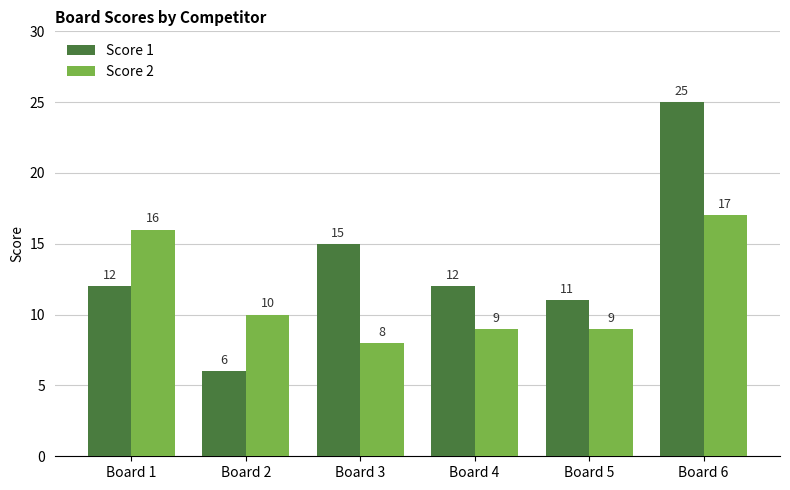

Reading right to left, list all the values displayed in this chart.

Score 1: Board 6=25	Board 5=11	Board 4=12	Board 3=15	Board 2=6	Board 1=12
Score 2: Board 6=17	Board 5=9	Board 4=9	Board 3=8	Board 2=10	Board 1=16